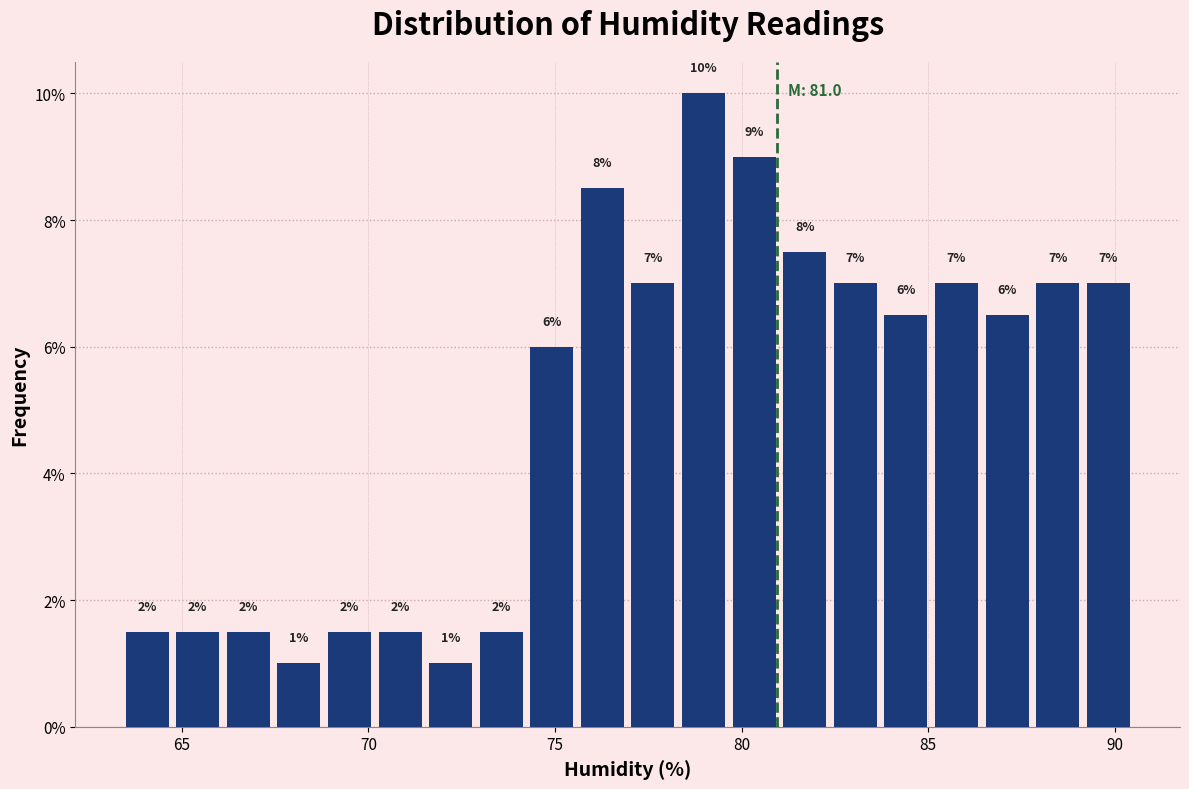

Around what value on the x-axis is the tallest bar? Give the approximate position of its centre, as read against the axis.

79.0